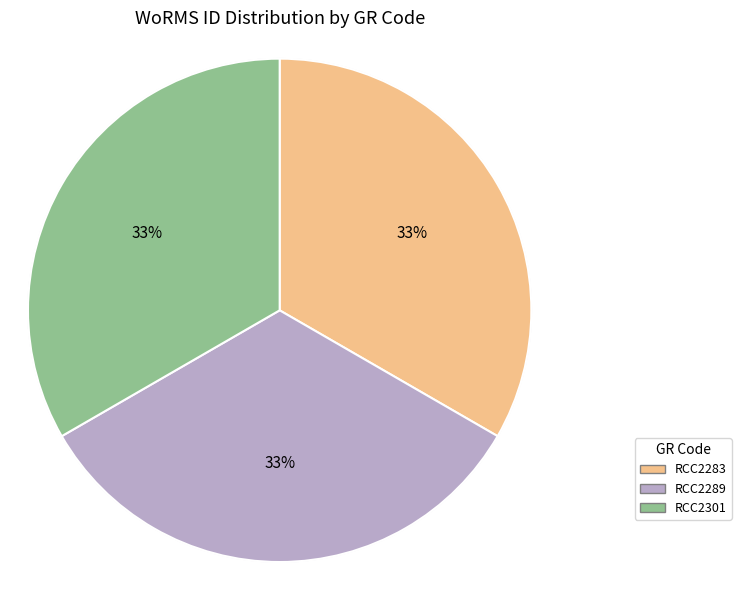

How many slices are in this pie chart?

3